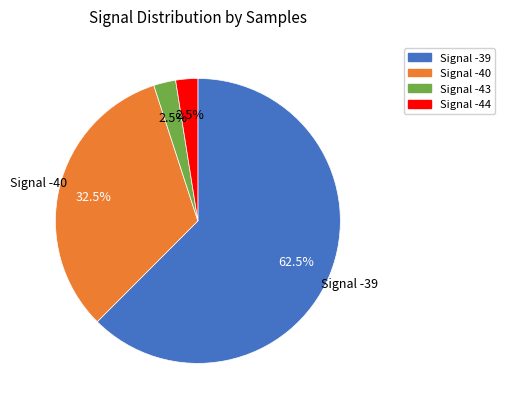

Is there a majority slice in this chart?

Yes